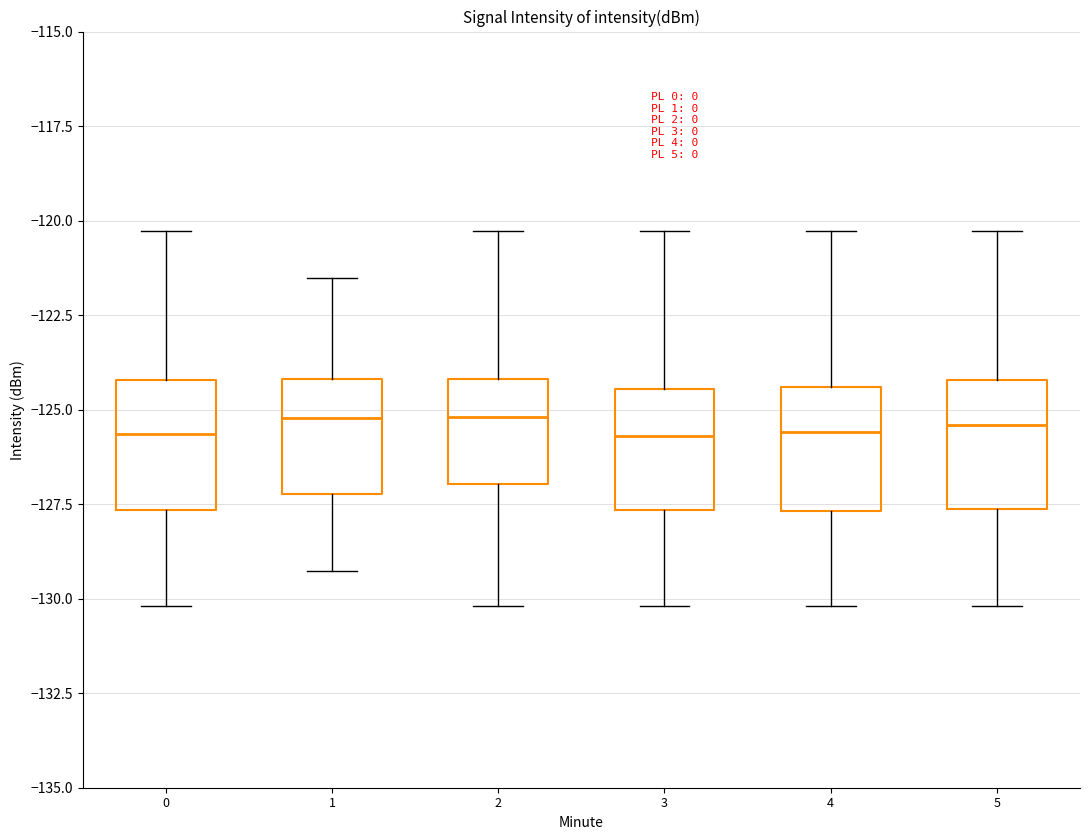

Reading left to right, read every box against the y-axis: the position of its median line, the range the box covers, and the ends of its whiskers. The values are not printed on the chart, so give them approximately, as read against the axis.

0: median -125.5, box -127.5 to -124.0, whiskers -130.0 to -120.5
1: median -125.0, box -127.0 to -124.0, whiskers -129.5 to -121.5
2: median -125.0, box -127.0 to -124.0, whiskers -130.0 to -120.5
3: median -125.5, box -127.5 to -124.5, whiskers -130.0 to -120.5
4: median -125.5, box -127.5 to -124.5, whiskers -130.0 to -120.5
5: median -125.5, box -127.5 to -124.0, whiskers -130.0 to -120.5